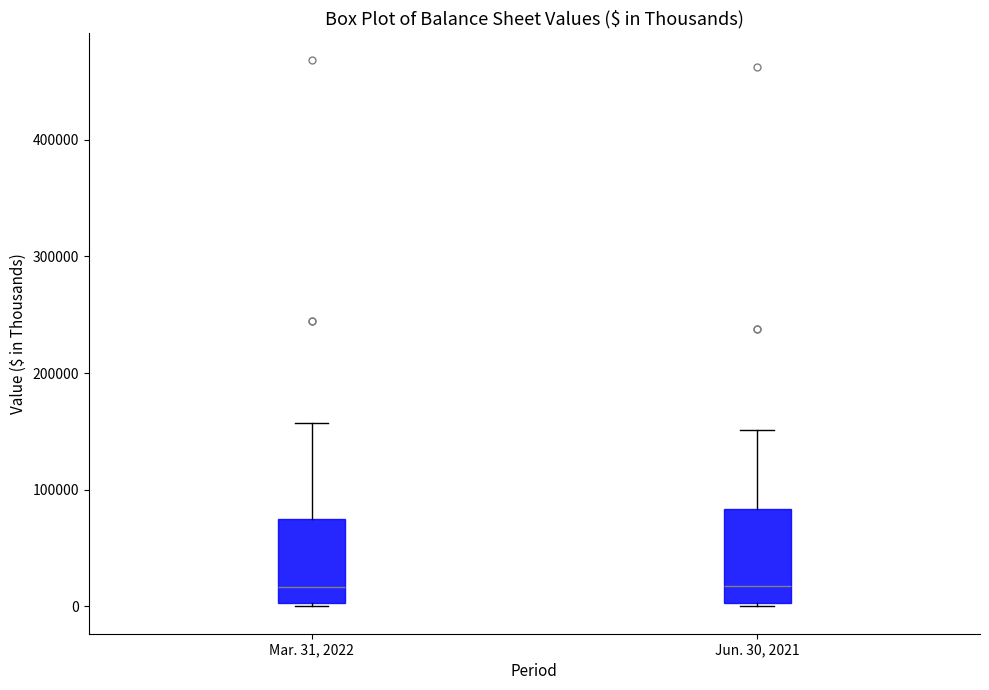

Where is the lower edge of the box for Jun. 30, 2021 on the y-axis? The values are not printed on the chart, so give them approximately, as read against the axis.

0